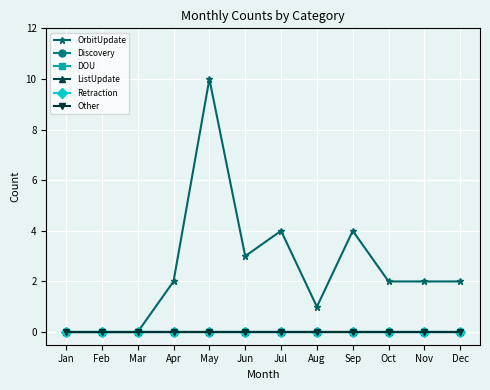

Reading right to left, extract all data points from this chart.

OrbitUpdate: Dec=2	Nov=2	Oct=2	Sep=4	Aug=1	Jul=4	Jun=3	May=10	Apr=2	Mar=0	Feb=0	Jan=0
Discovery: Dec=0	Nov=0	Oct=0	Sep=0	Aug=0	Jul=0	Jun=0	May=0	Apr=0	Mar=0	Feb=0	Jan=0
DOU: Dec=0	Nov=0	Oct=0	Sep=0	Aug=0	Jul=0	Jun=0	May=0	Apr=0	Mar=0	Feb=0	Jan=0
ListUpdate: Dec=0	Nov=0	Oct=0	Sep=0	Aug=0	Jul=0	Jun=0	May=0	Apr=0	Mar=0	Feb=0	Jan=0
Retraction: Dec=0	Nov=0	Oct=0	Sep=0	Aug=0	Jul=0	Jun=0	May=0	Apr=0	Mar=0	Feb=0	Jan=0
Other: Dec=0	Nov=0	Oct=0	Sep=0	Aug=0	Jul=0	Jun=0	May=0	Apr=0	Mar=0	Feb=0	Jan=0